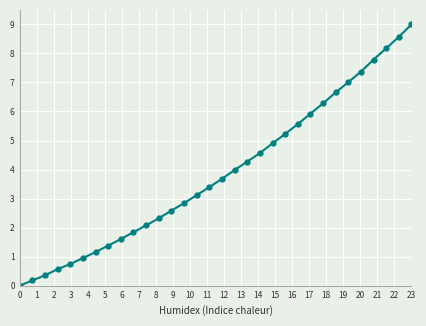

Does the chart display data point markers on the line(s)?

Yes